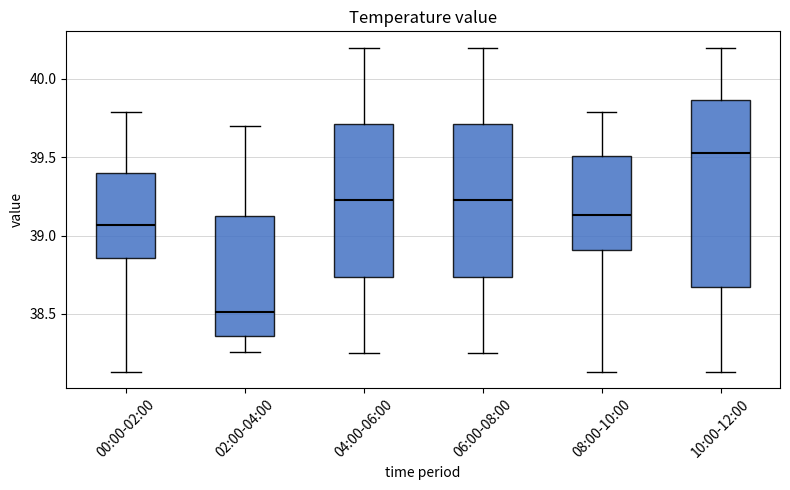

Reading left to right, read every box against the y-axis: the position of its median line, the range the box covers, and the ends of its whiskers. The values are not printed on the chart, so give them approximately, as read against the axis.

00:00-02:00: median 39.05, box 38.85 to 39.40, whiskers 38.15 to 39.80
02:00-04:00: median 38.50, box 38.35 to 39.15, whiskers 38.25 to 39.70
04:00-06:00: median 39.25, box 38.75 to 39.70, whiskers 38.25 to 40.20
06:00-08:00: median 39.25, box 38.75 to 39.70, whiskers 38.25 to 40.20
08:00-10:00: median 39.15, box 38.90 to 39.50, whiskers 38.15 to 39.80
10:00-12:00: median 39.55, box 38.70 to 39.85, whiskers 38.15 to 40.20